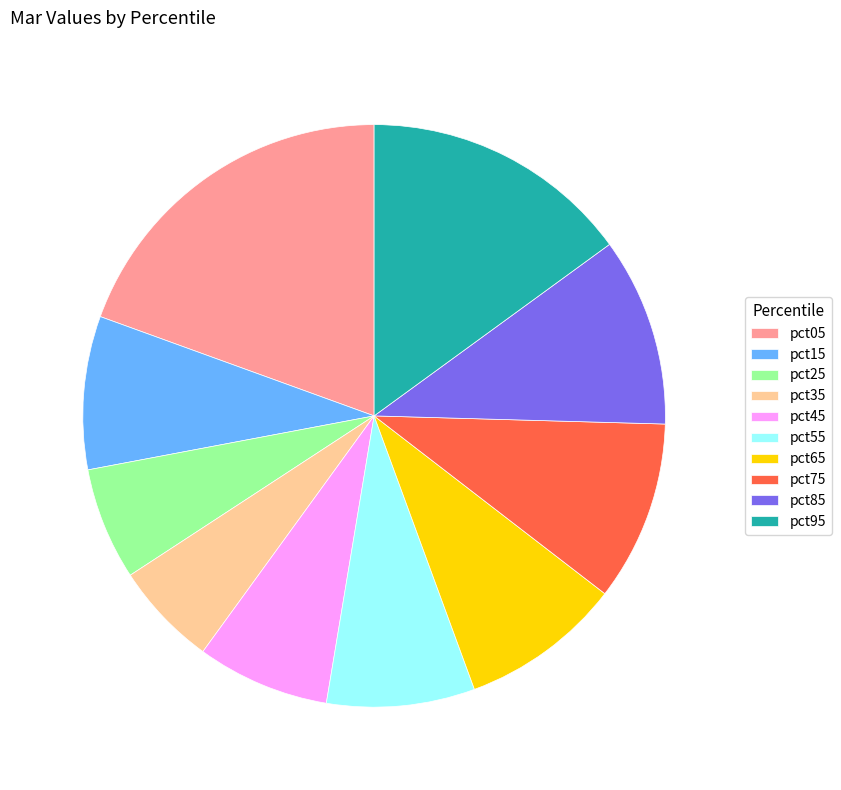

Does pct55 represent more than half of the total?

No